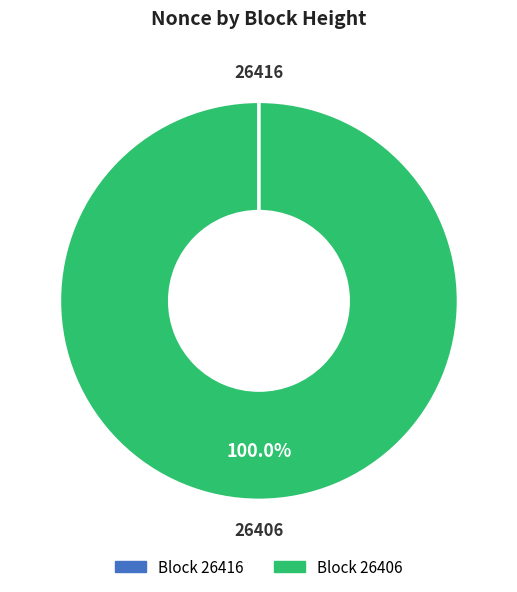

Which slice is the largest?

26406